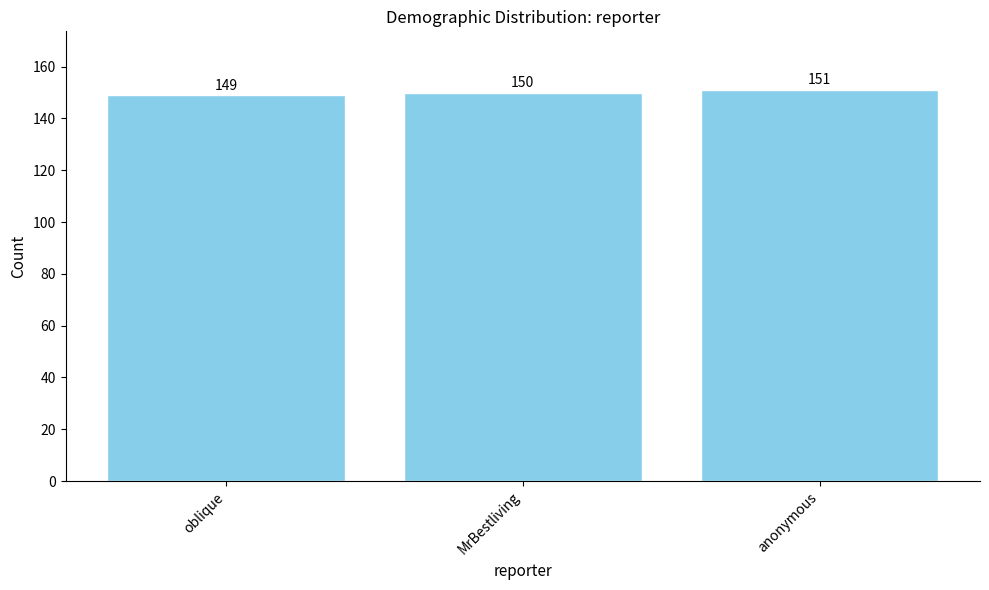

What is the value of the 2nd bar from the left?

150